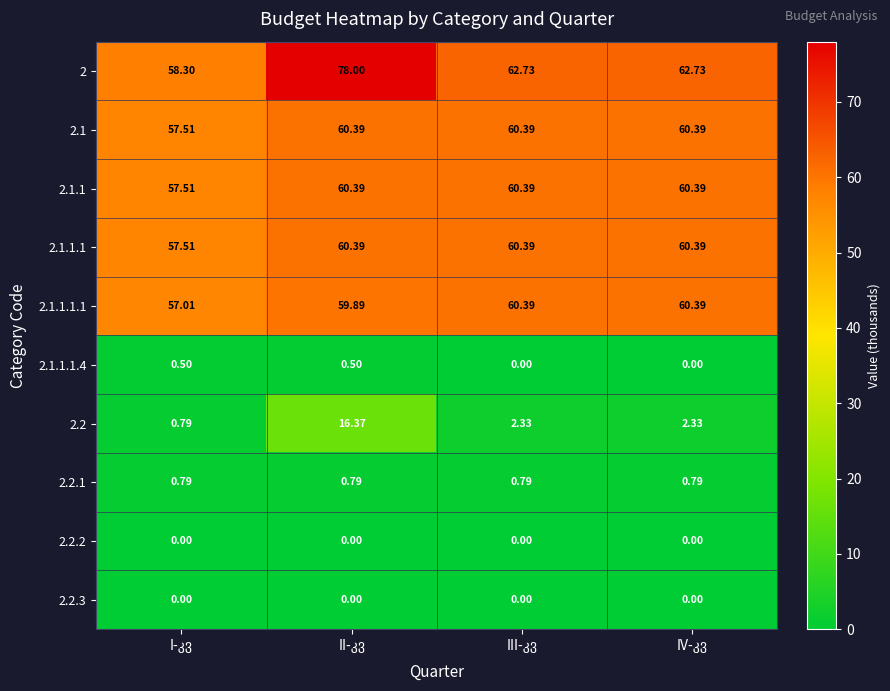

At which category does the chart reach its minimum across all series?

III-კვ